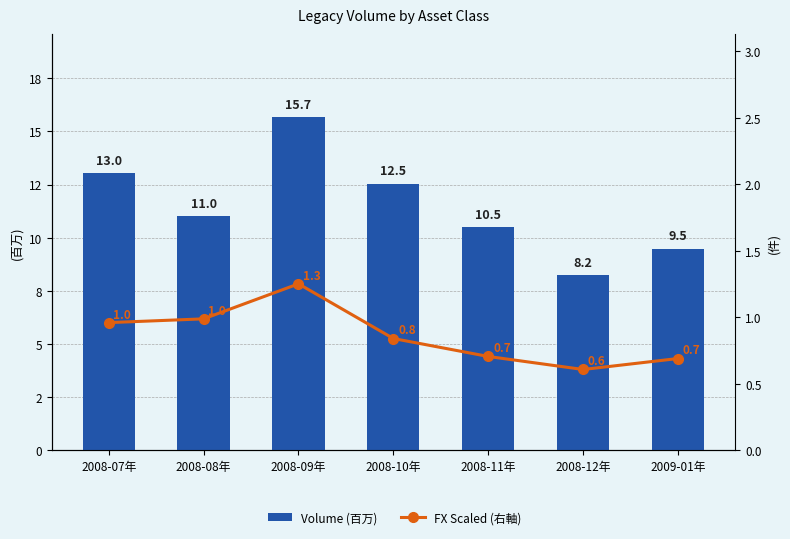

What is the label of the 1st bar from the left?

2008-07年